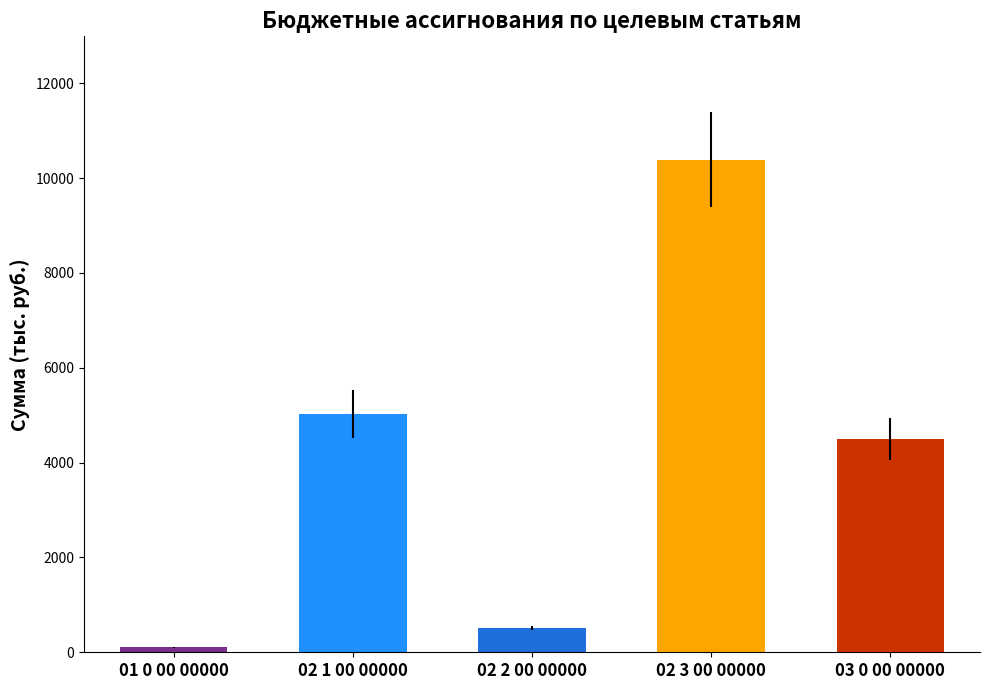

Rank the categories by value from highest to lowest.

02 3 00 00000, 02 1 00 00000, 03 0 00 00000, 02 2 00 00000, 01 0 00 00000